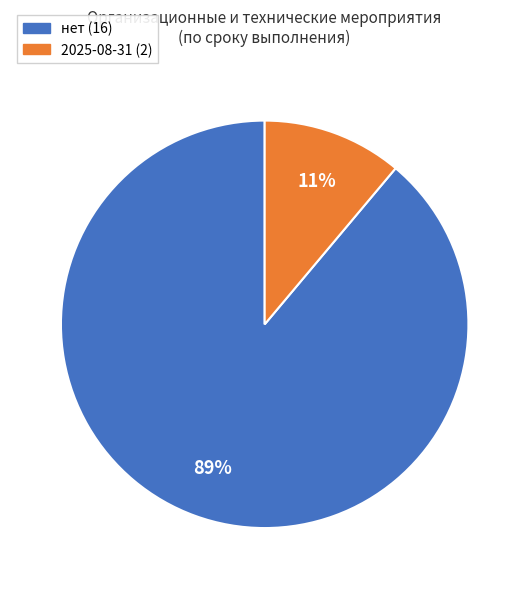

Which category has the smallest portion of the pie?

2025-08-31